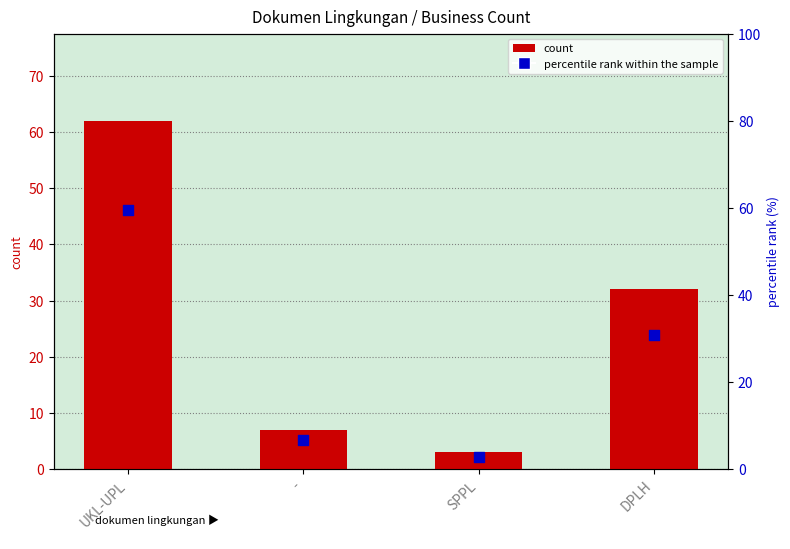

Which series has the largest total across all categories?

count